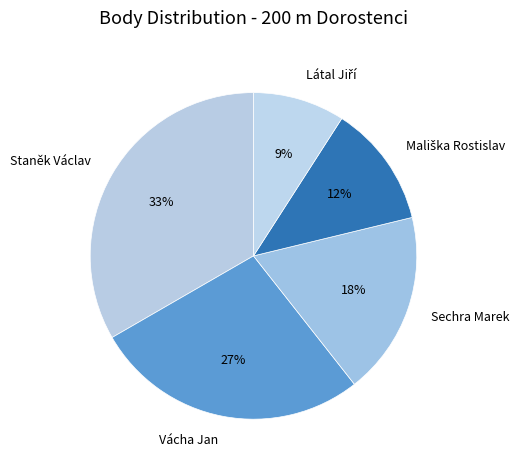

Is it true that Staněk Václav is 23% of the pie?

False